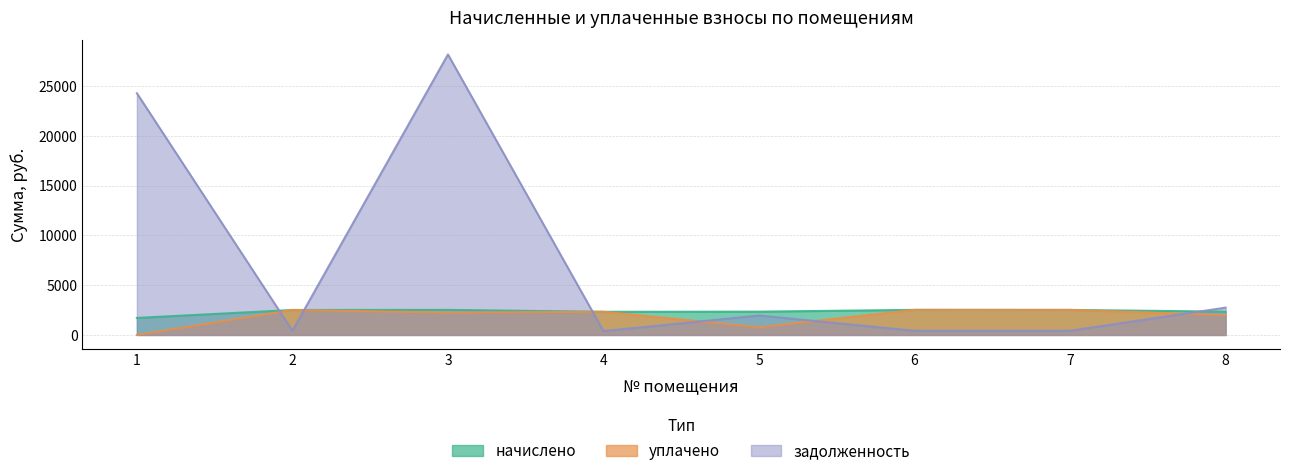

At 7, list the series in order from smallest to largest.

задолженность, начислено, уплачено